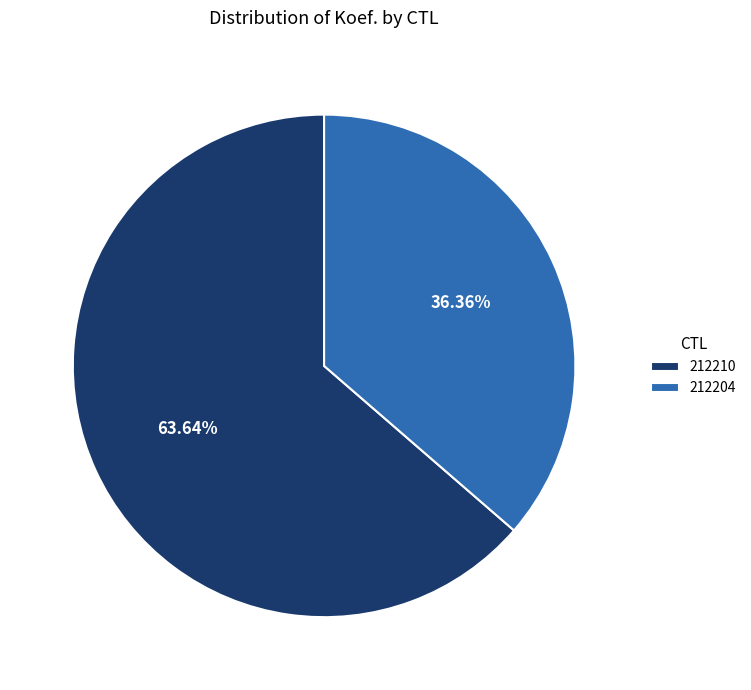

To the nearest percent, what portion does 212210 represent?

64%